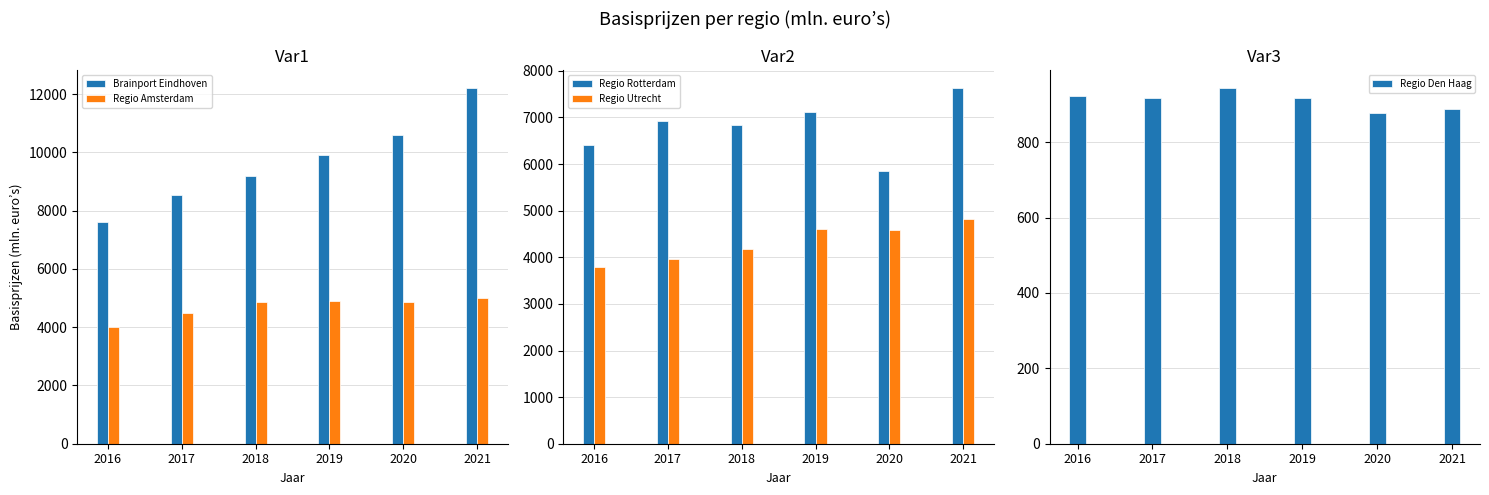

The value of Regio Den Haag at 2017 is 916. True or false?

True